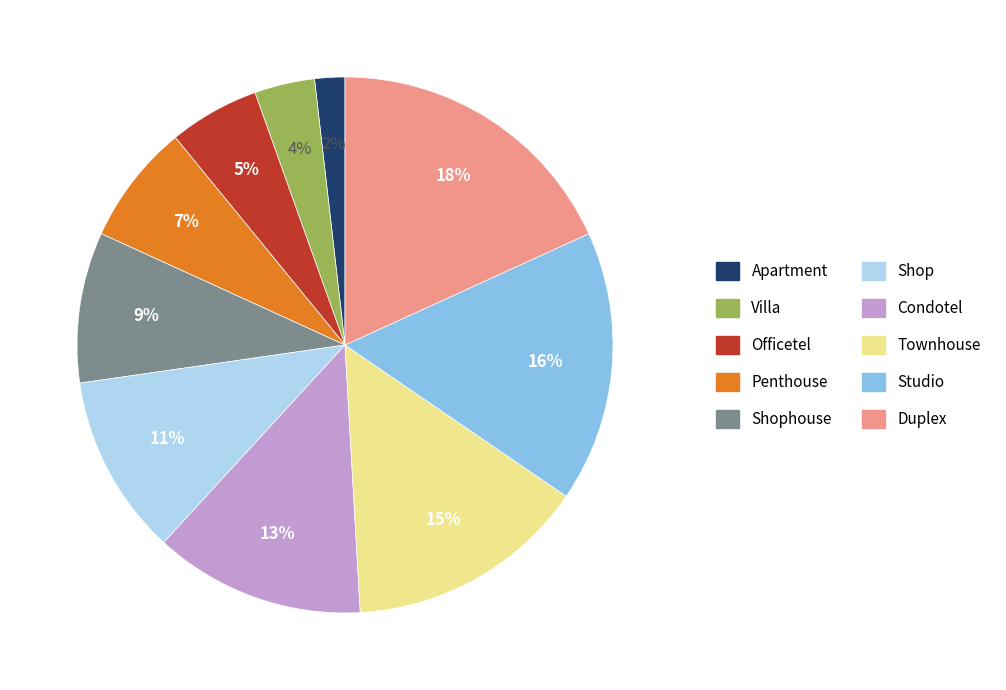

Which has a higher value, Shophouse or Duplex?

Duplex